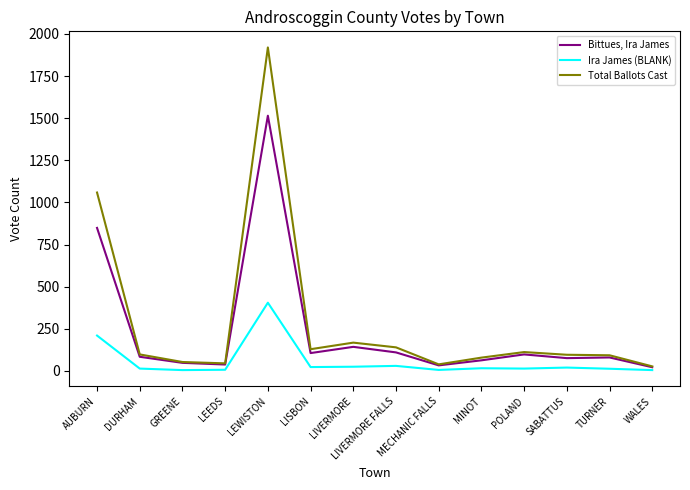

At which category is the sum across all series the highest?

LEWISTON